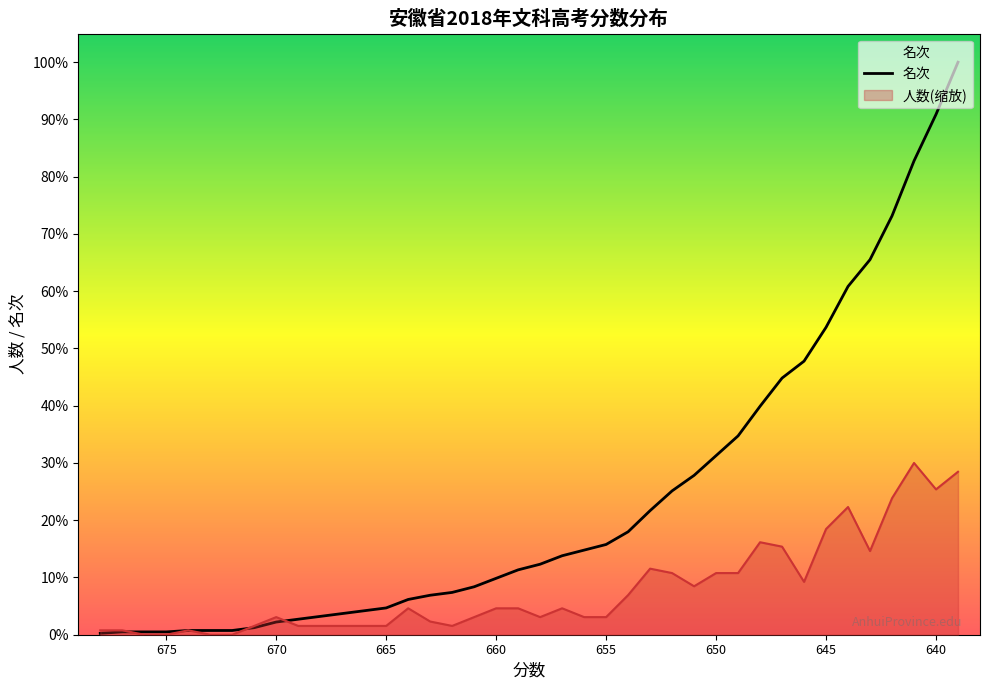

Reading left to right, extract all data points from this chart.

1	2	2	2	3	3	3	5	9	11	13	15	17	19	25	28	30	34	40	46	50	56	60	64	73	88	102	113	127	141	162	182	194	218	247	266	297	336	369	406